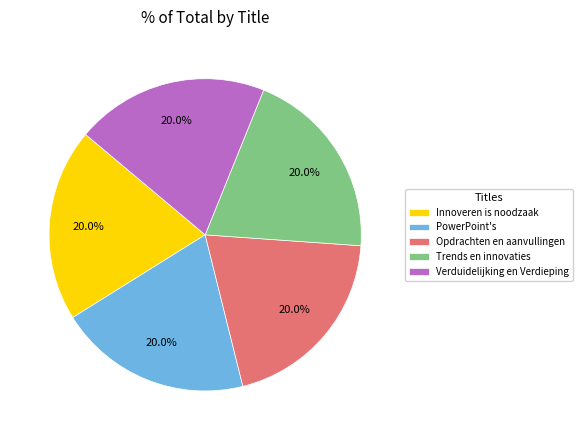

Does any single category account for the majority?

No